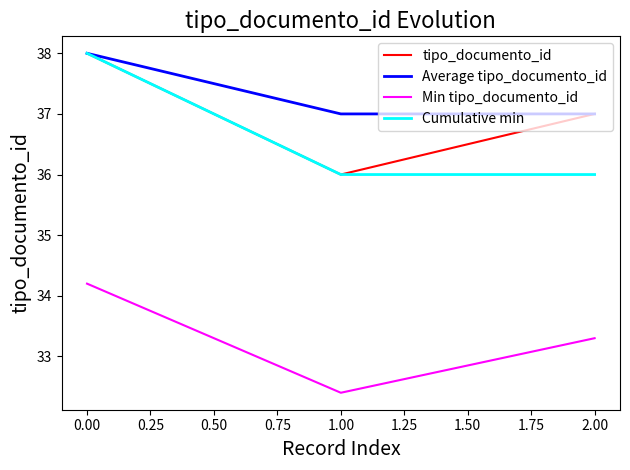

What is the spread (max minus min) of values at 1.00?

4.6